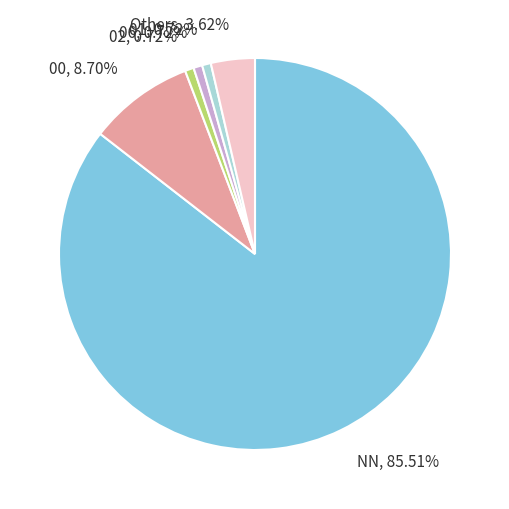

Is the sum of Others, 3.62% and 02, 0.72% greater than half?

No